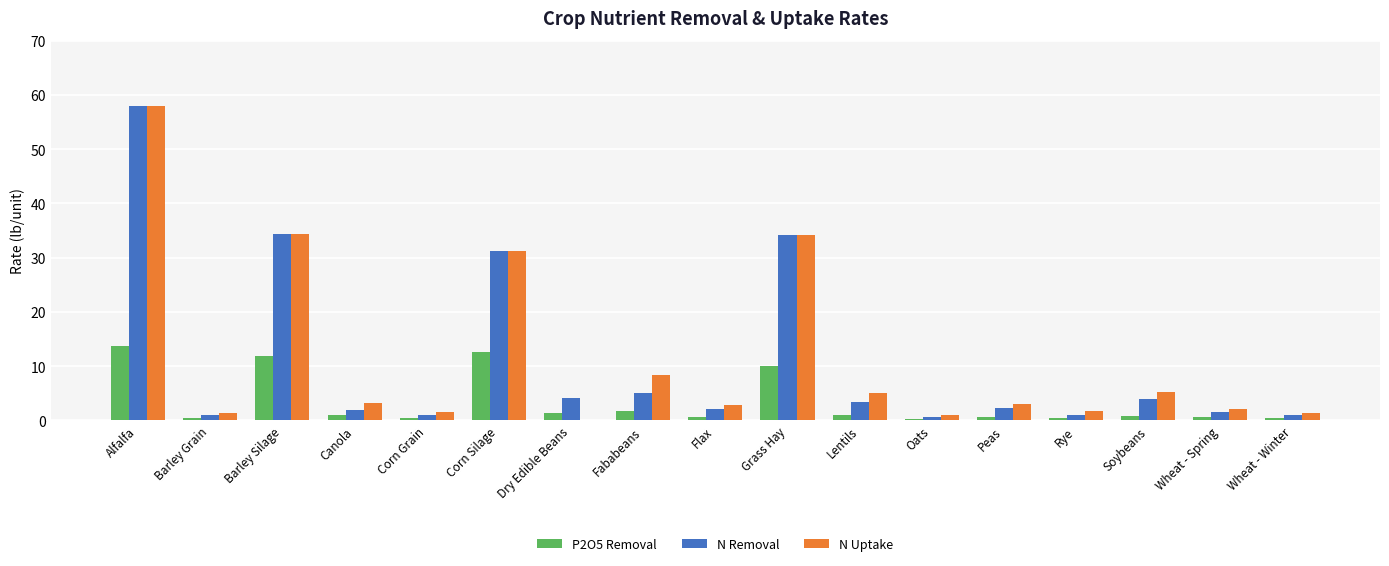

At which label is P2O5 Removal closest to 7?

Grass Hay